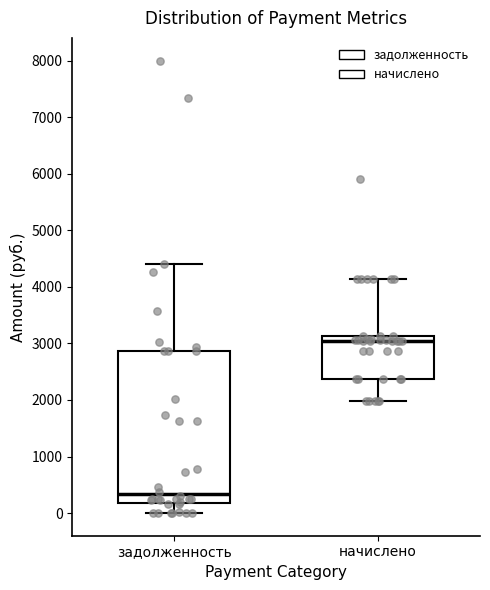

Which box is the tallest, from its lower edge to its upper edge?

задолженность